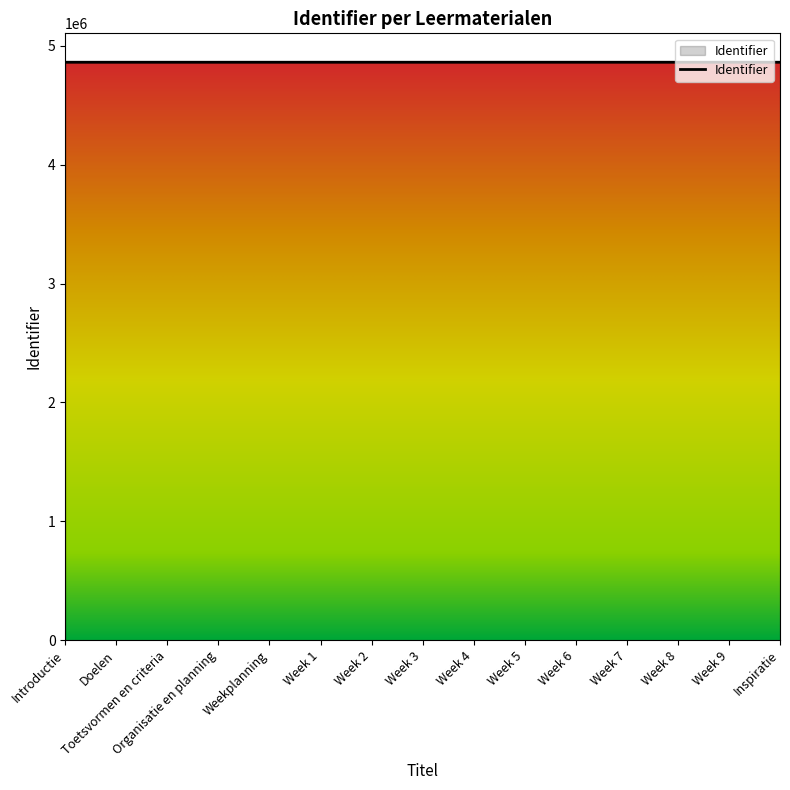

What is the ratio of the value at Week 6 to the value at Week 9?

1.0